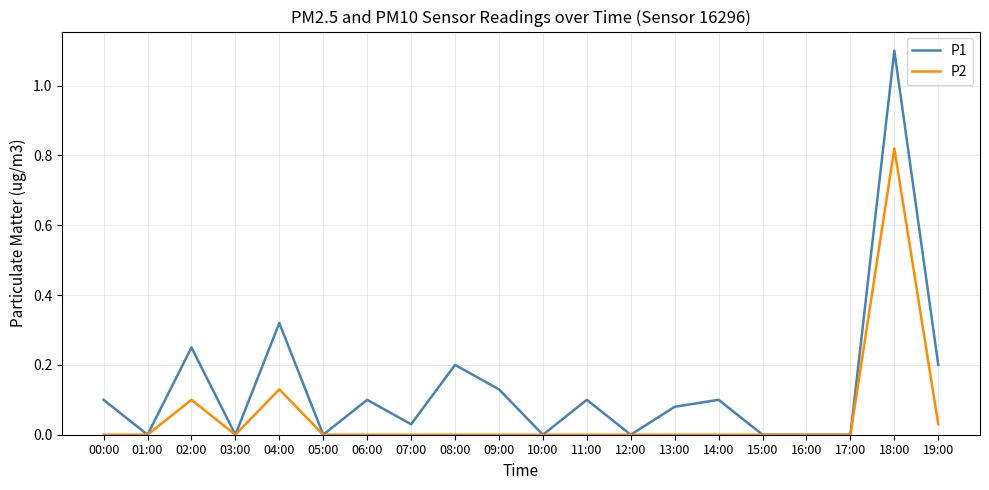

At which category is the sum across all series the highest?

18:00